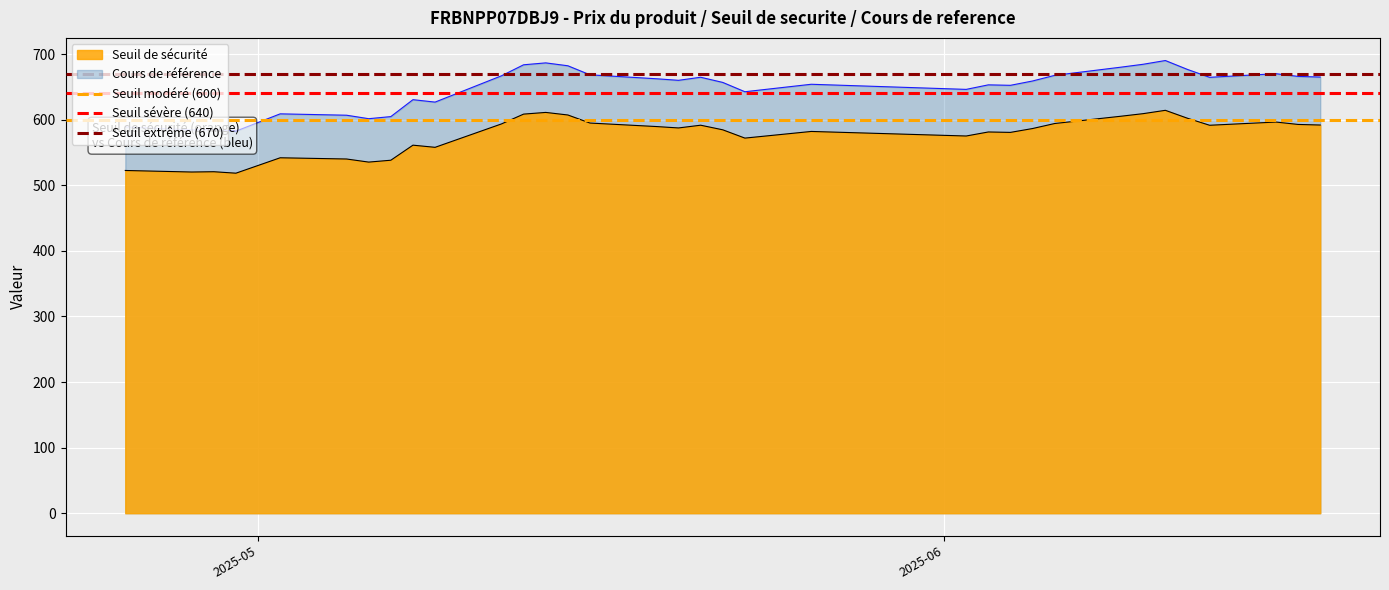

What is the minimum value for Seuil de sécurité?

518.4